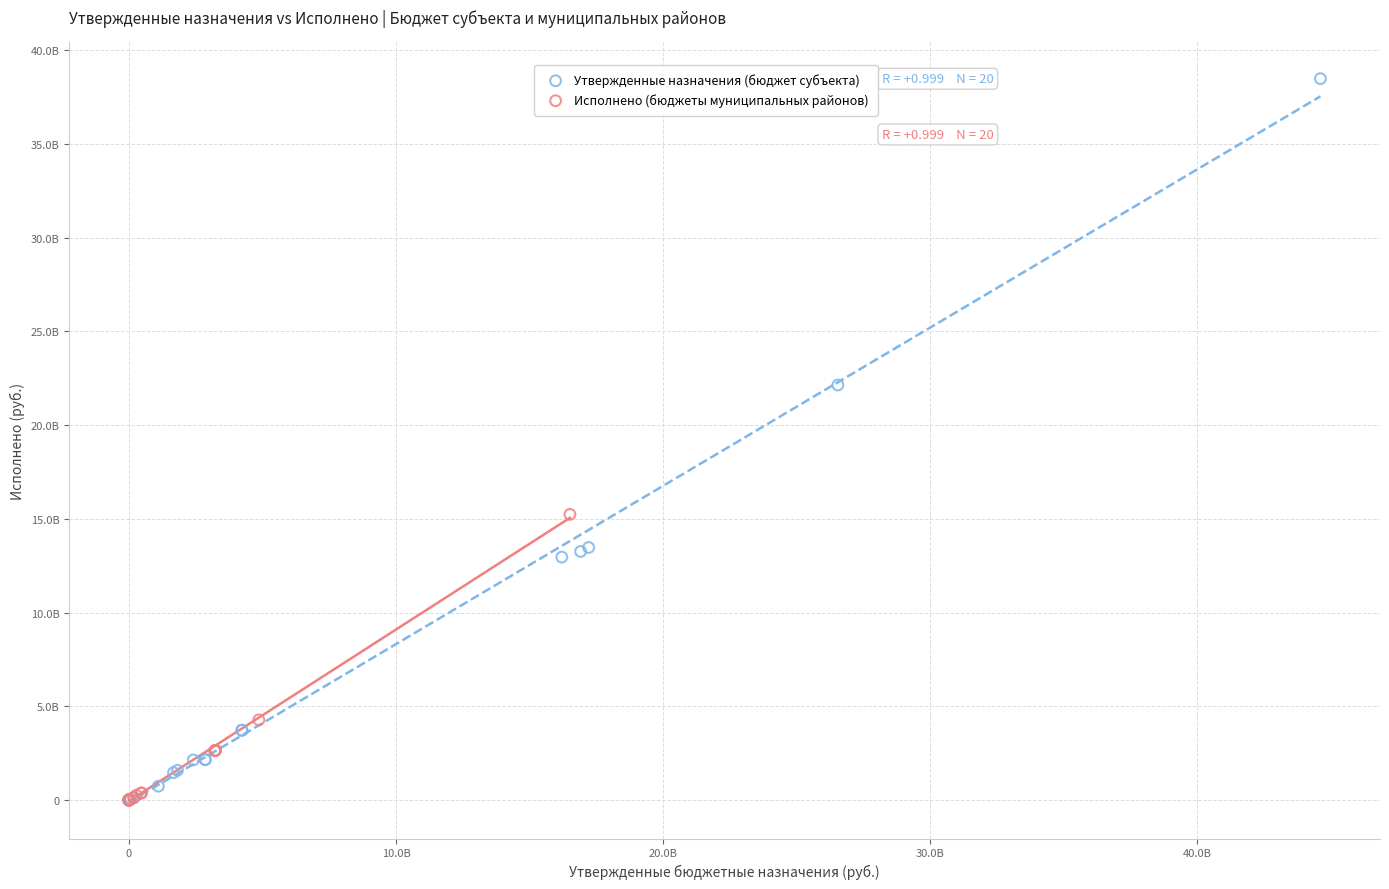

Which series reaches the maximum Y coordinate?

Утвержденные назначения (бюджет субъекта)